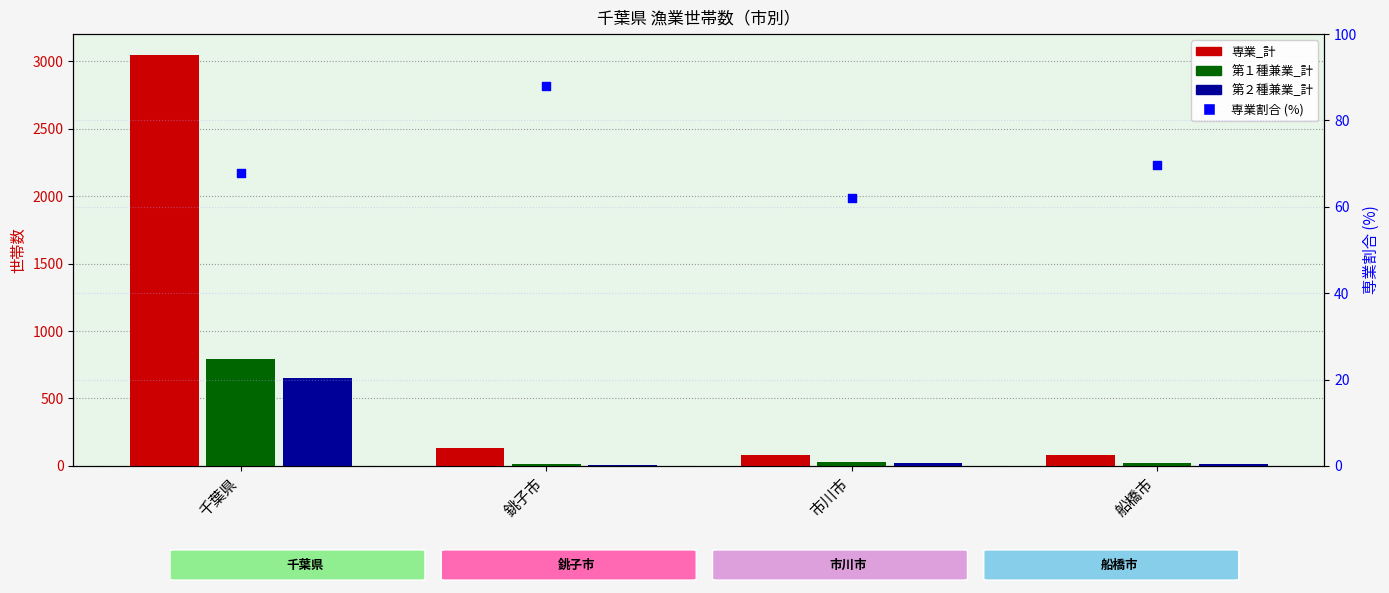

Is the value of 第１種兼業_計 at 市川市 greater than the value of 専業割合 (%) at 銚子市?

No